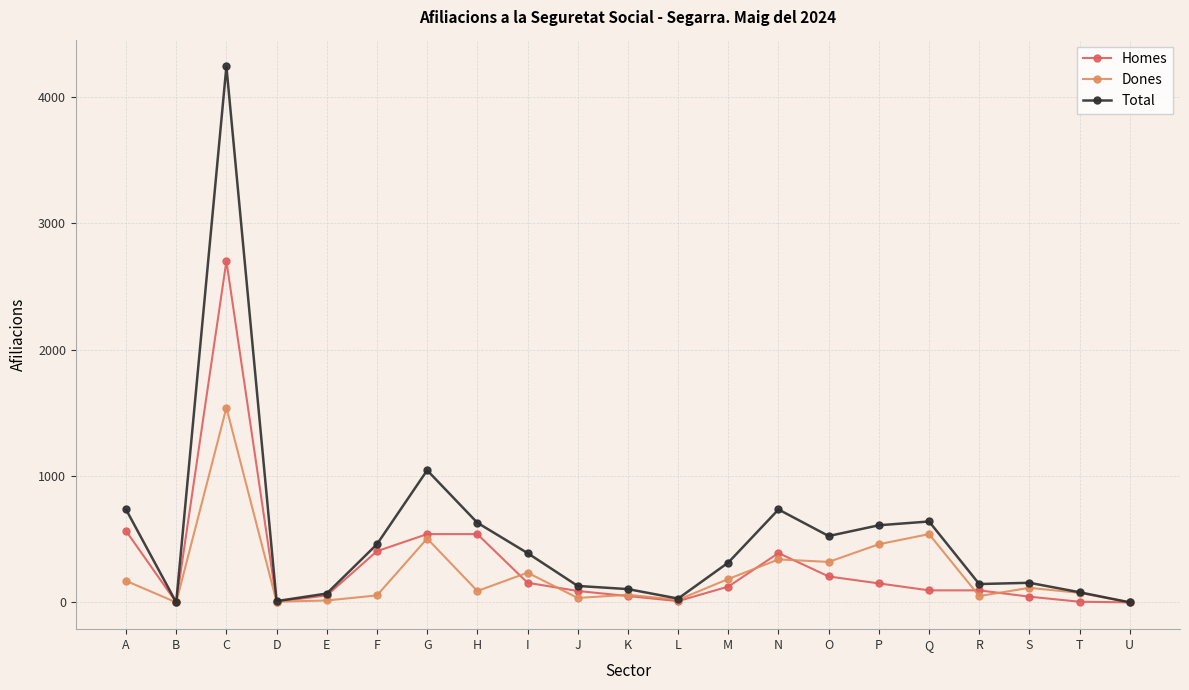

How many data points in Dones are less than 90?

10